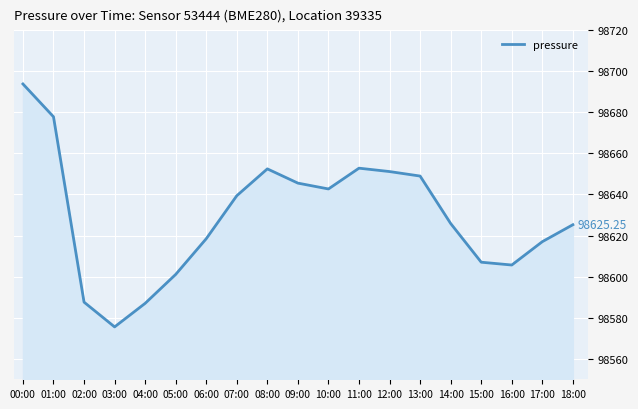

What is the difference between the values at 03:00 and 16:00?

30.1